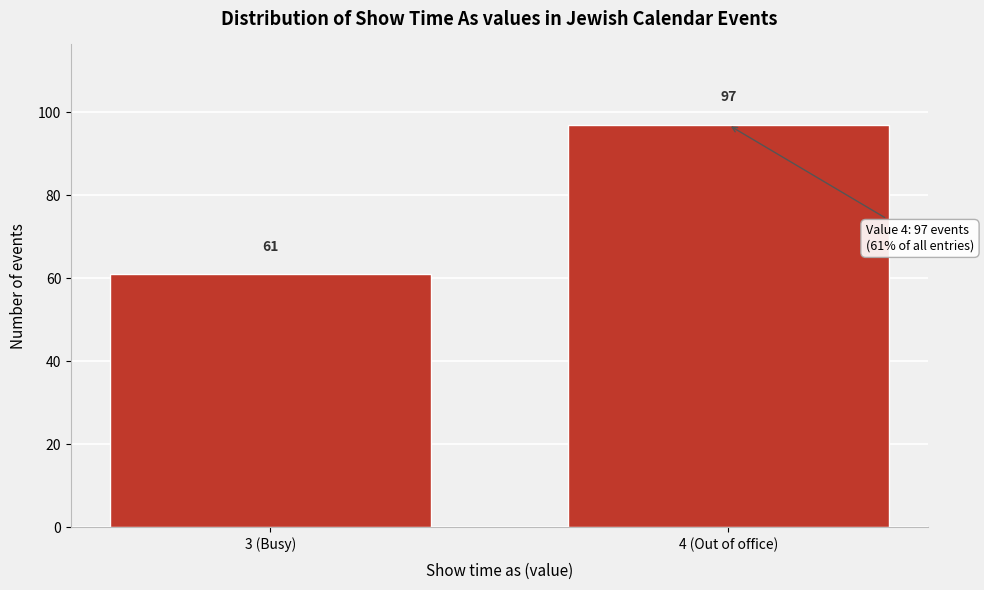

Reading left to right, transcribe all the data shown in this chart.

3 (Busy)=61	4 (Out of office)=97